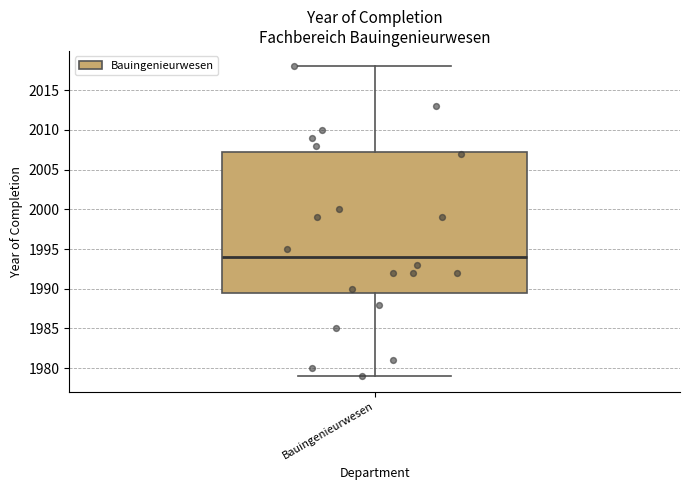

Read this box plot against the y-axis: the position of the median line, the range covered by the box, and the ends of both whiskers. The values are not printed on the chart, so give them approximately, as read against the axis.

median 1994.0, box 1989.5 to 2007.5, whiskers 1979.0 to 2018.0